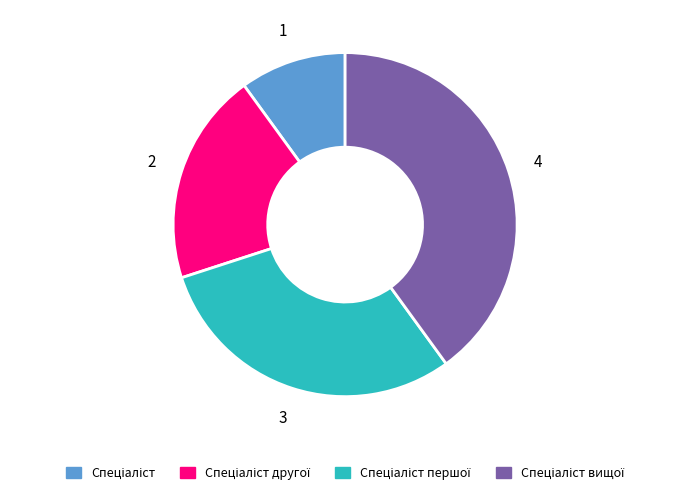

Is there any slice that represents more than half of the pie?

No